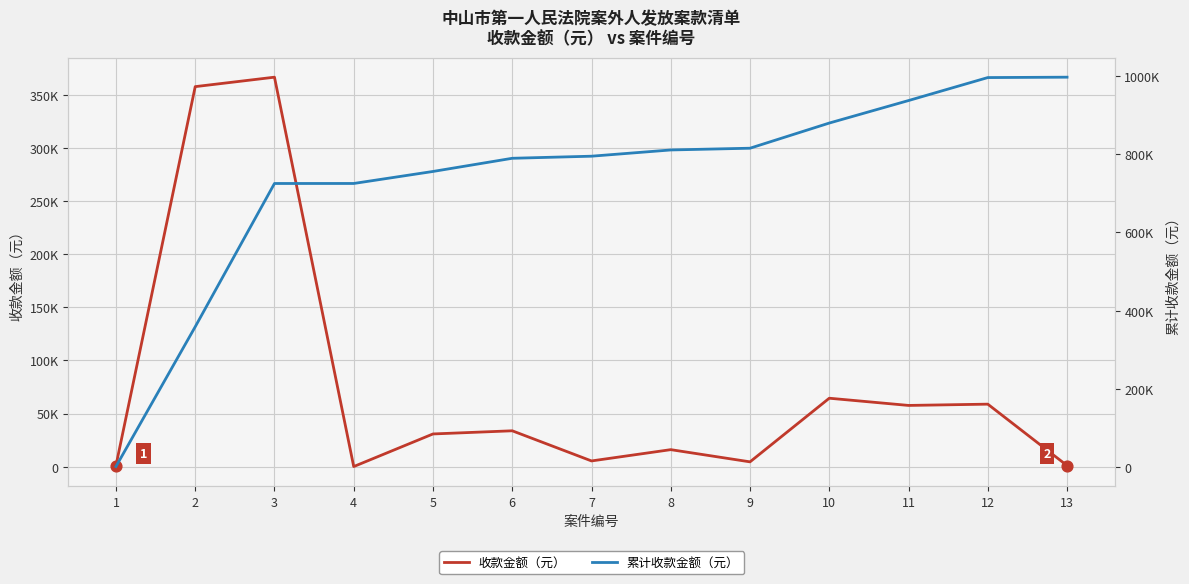

Which series has the widest spread of Y values?

累计收款金额（元）